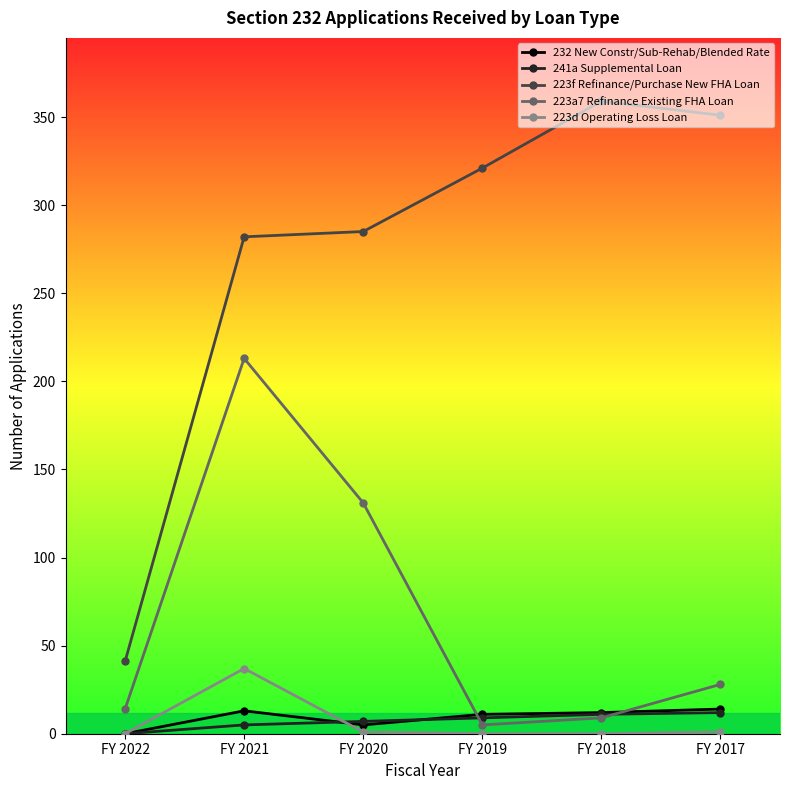

The 223f Refinance/Purchase New FHA Loan series shows 321 at FY 2019. True or false?

True